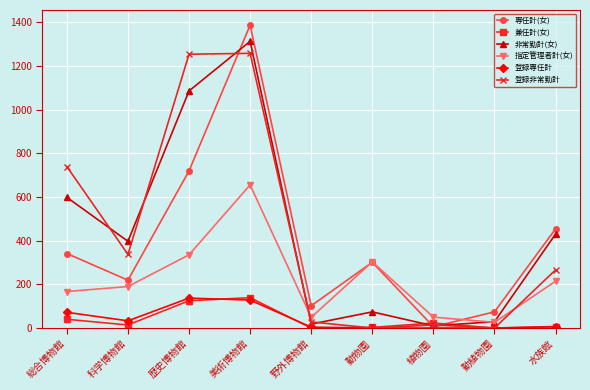

The 専任計(女) series shows 1386 at 美術博物館. True or false?

True